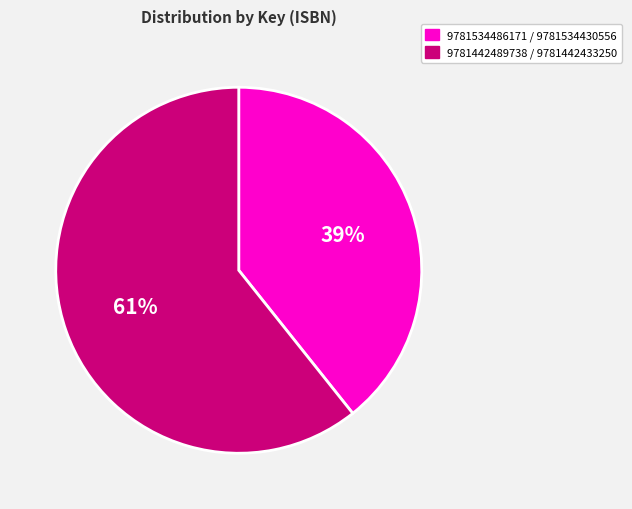

The 9781442489738 / 9781442433250 slice represents 61% of the pie. True or false?

True